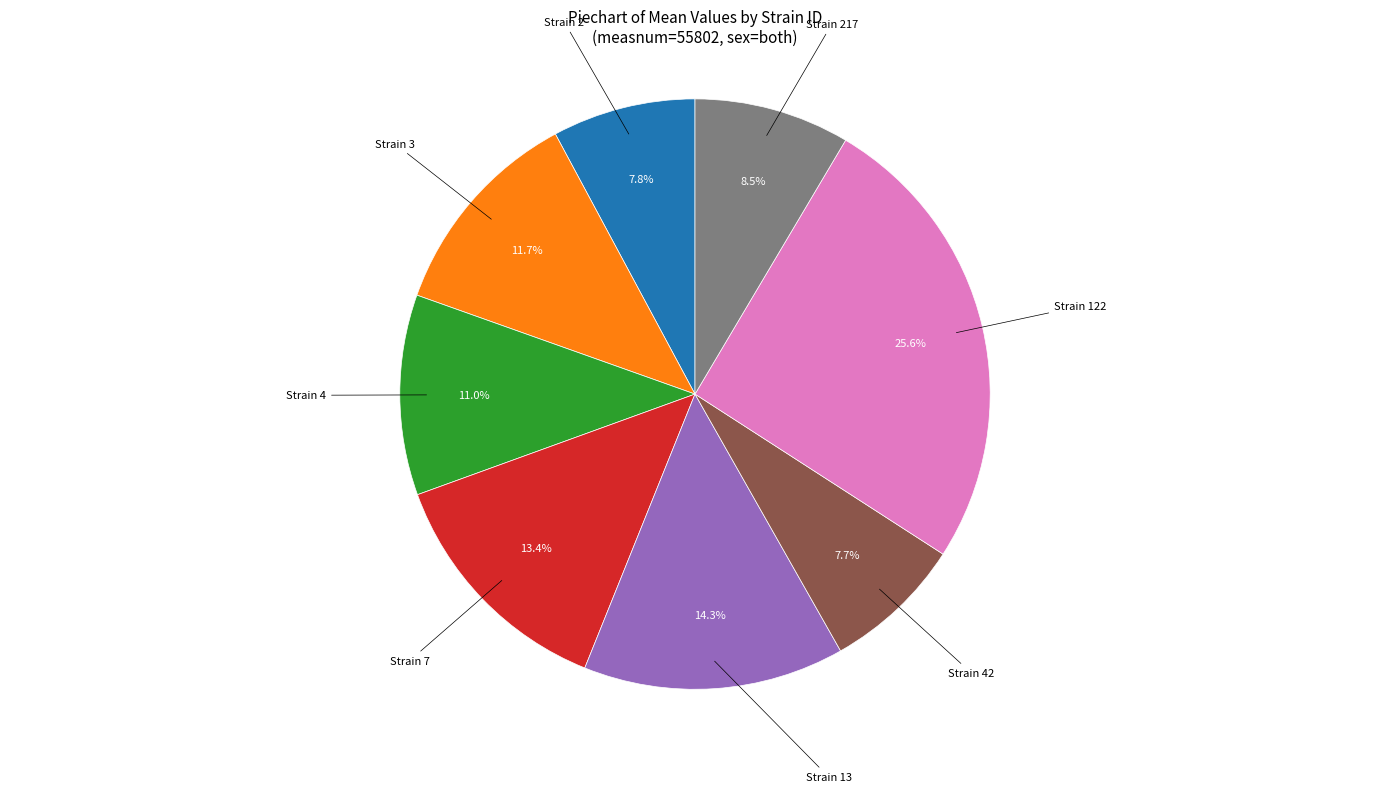

Is there any slice that represents more than half of the pie?

No